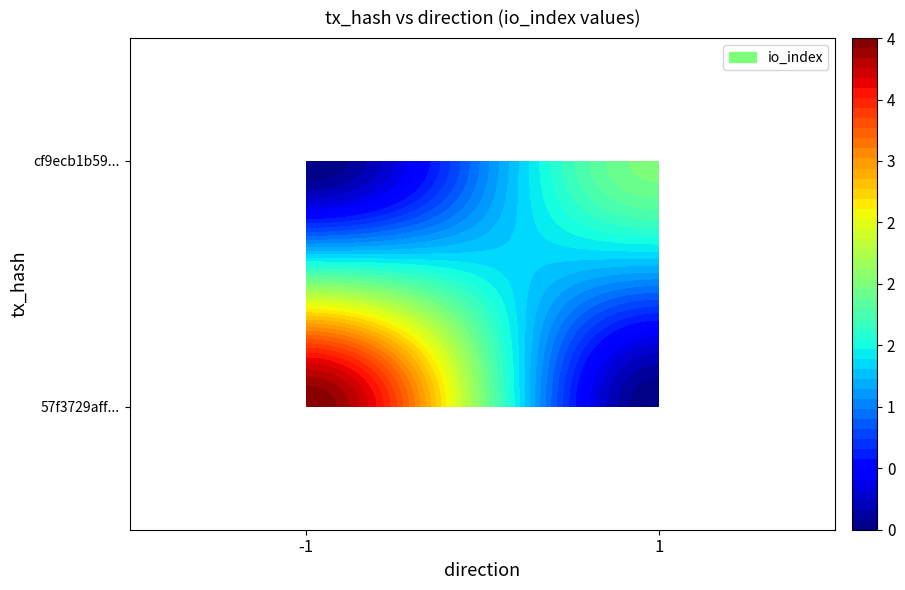

The cf9ecb1b59c2b5e59532dcf7bf62da505a0a24c series shows 0 at direction. True or false?

False